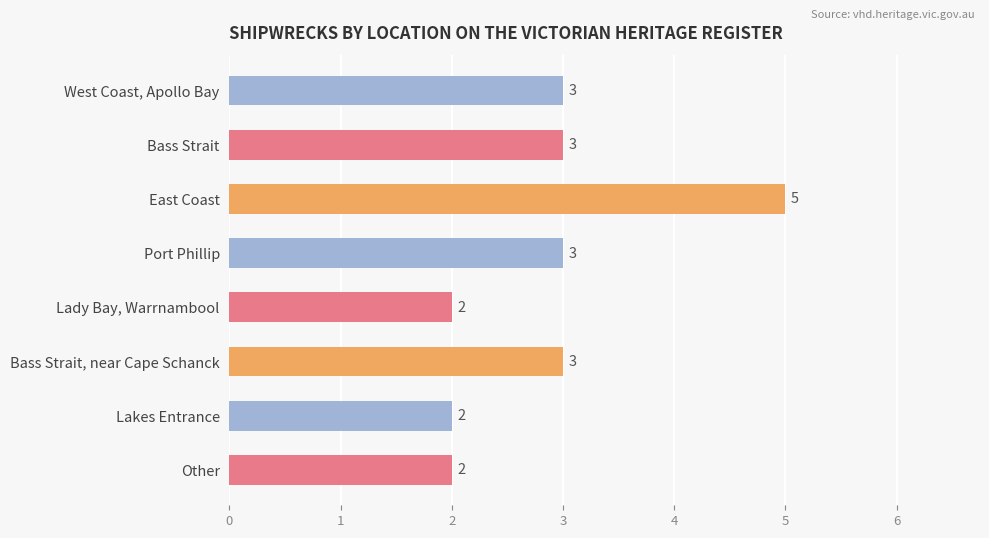

How many bars are there in total?

8